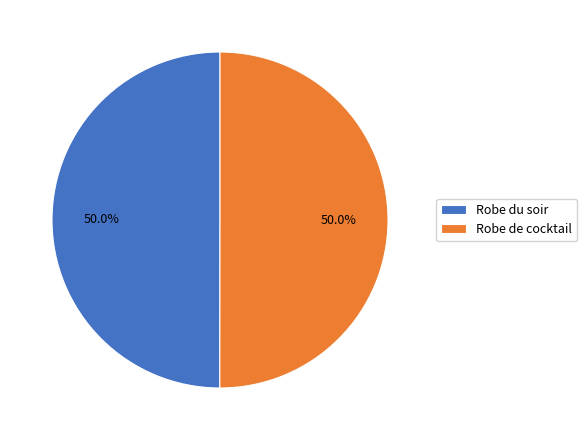

What is the ratio of the value at Robe de cocktail to the value at Robe du soir?

1.0